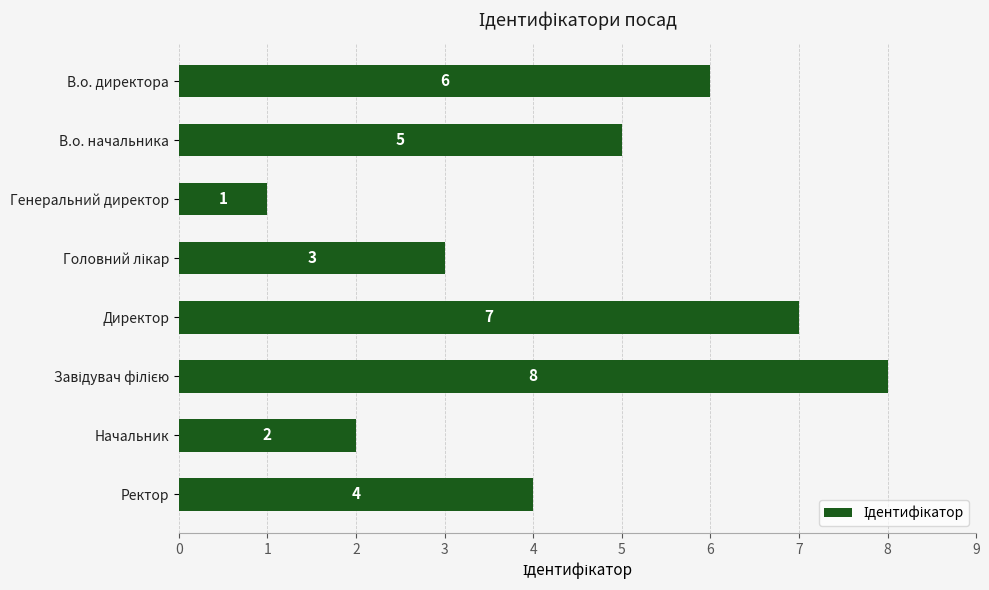

What is the approximate value at В.о. начальника?

5